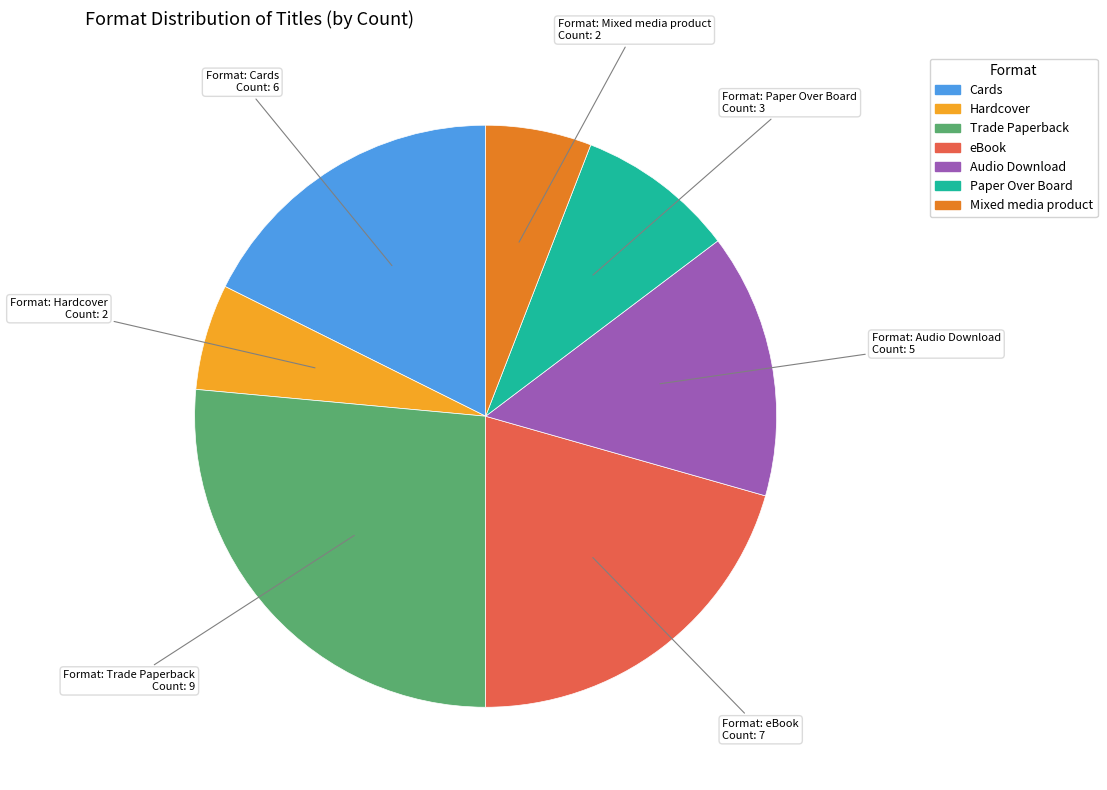

Does Trade Paperback account for over 50% of the chart?

No